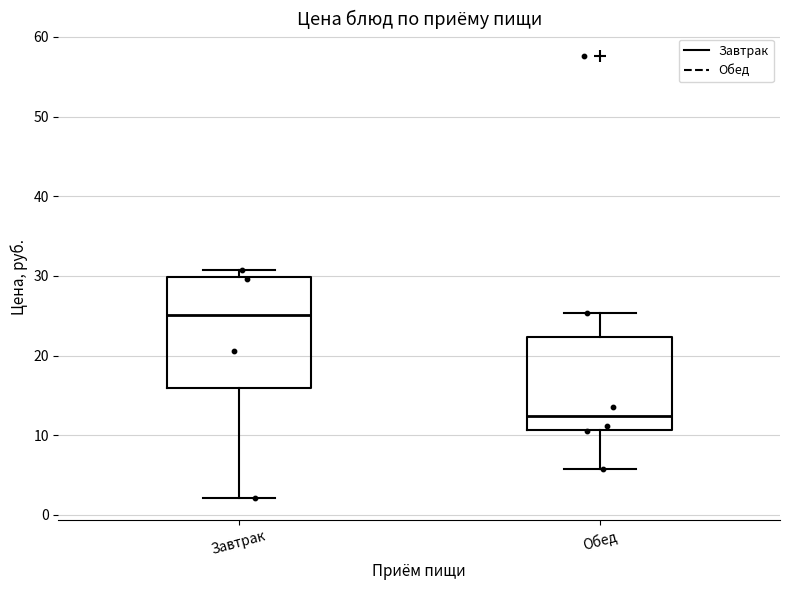

Reading left to right, read every box against the y-axis: the position of its median line, the range the box covers, and the ends of its whiskers. The values are not printed on the chart, so give them approximately, as read against the axis.

Завтрак: median 25, box 16 to 30, whiskers 2 to 31
Обед: median 12, box 11 to 22, whiskers 6 to 25